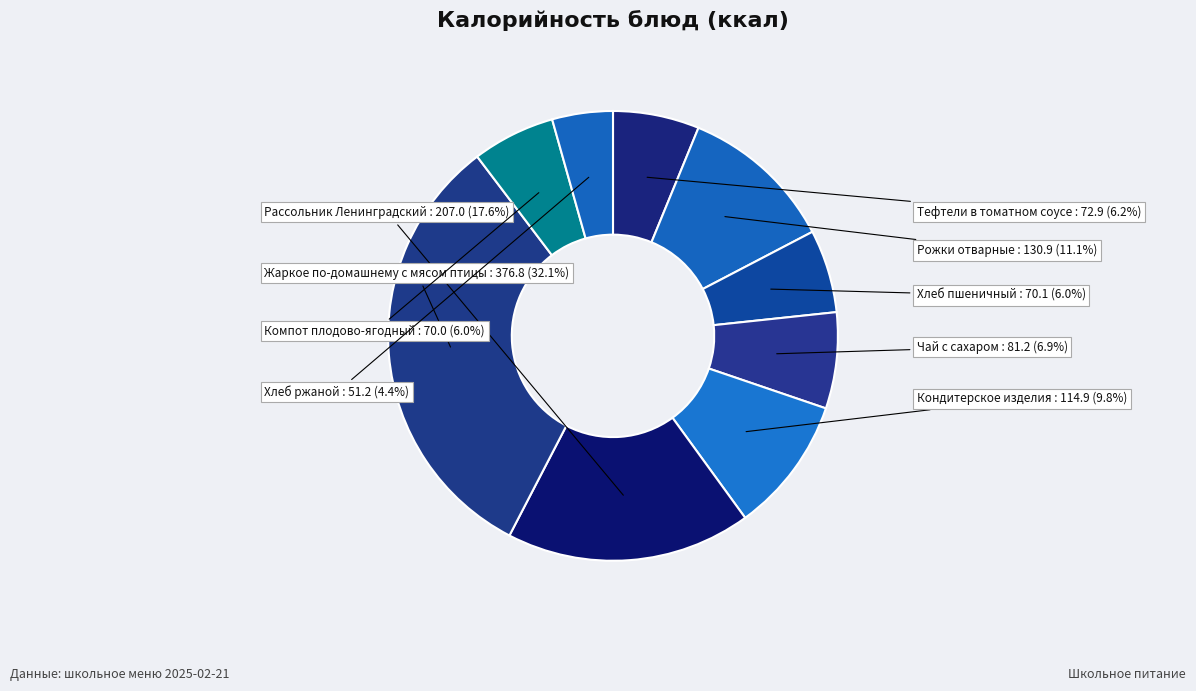

Is there a majority slice in this chart?

No